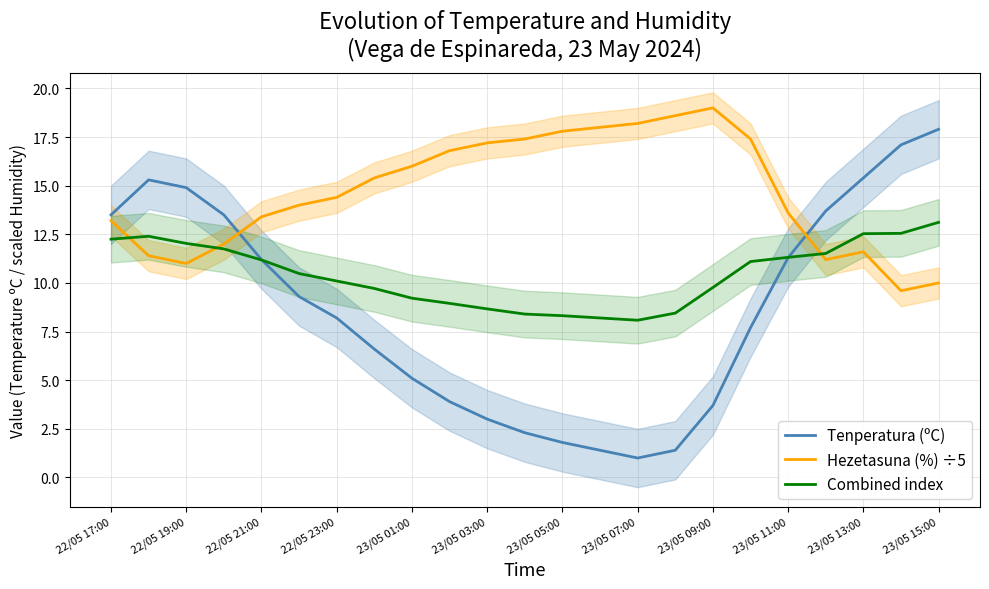

What is the minimum value shown in the chart?

1.0